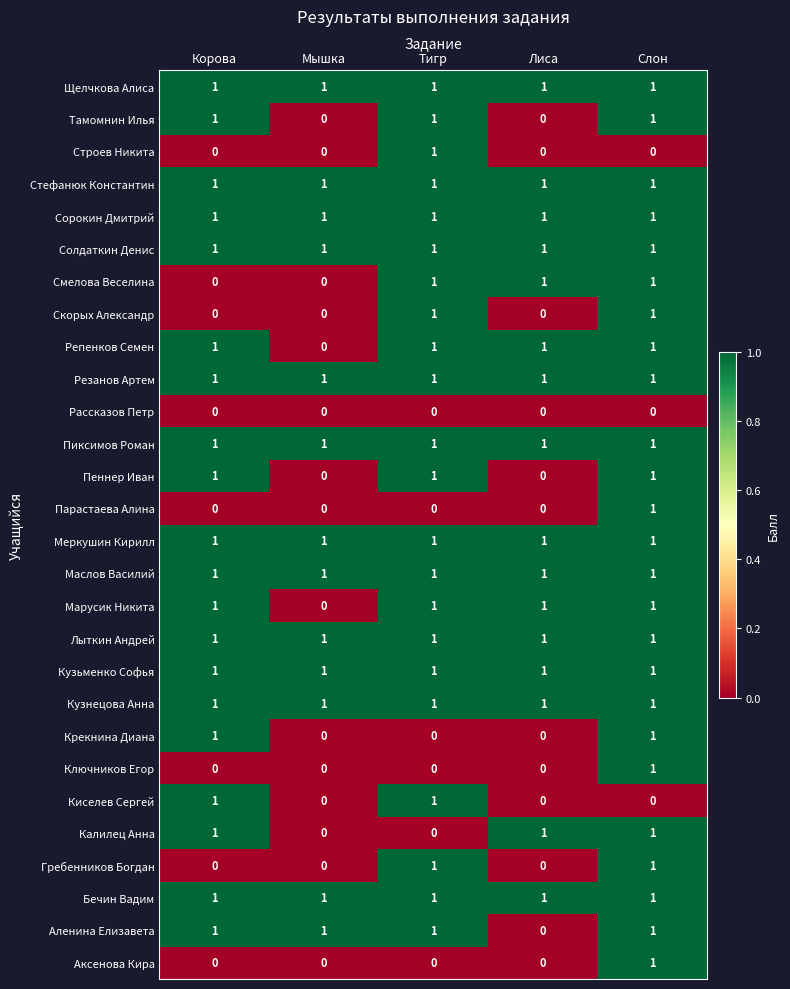

How many Марусик Никита values are between 1 and 2?

4